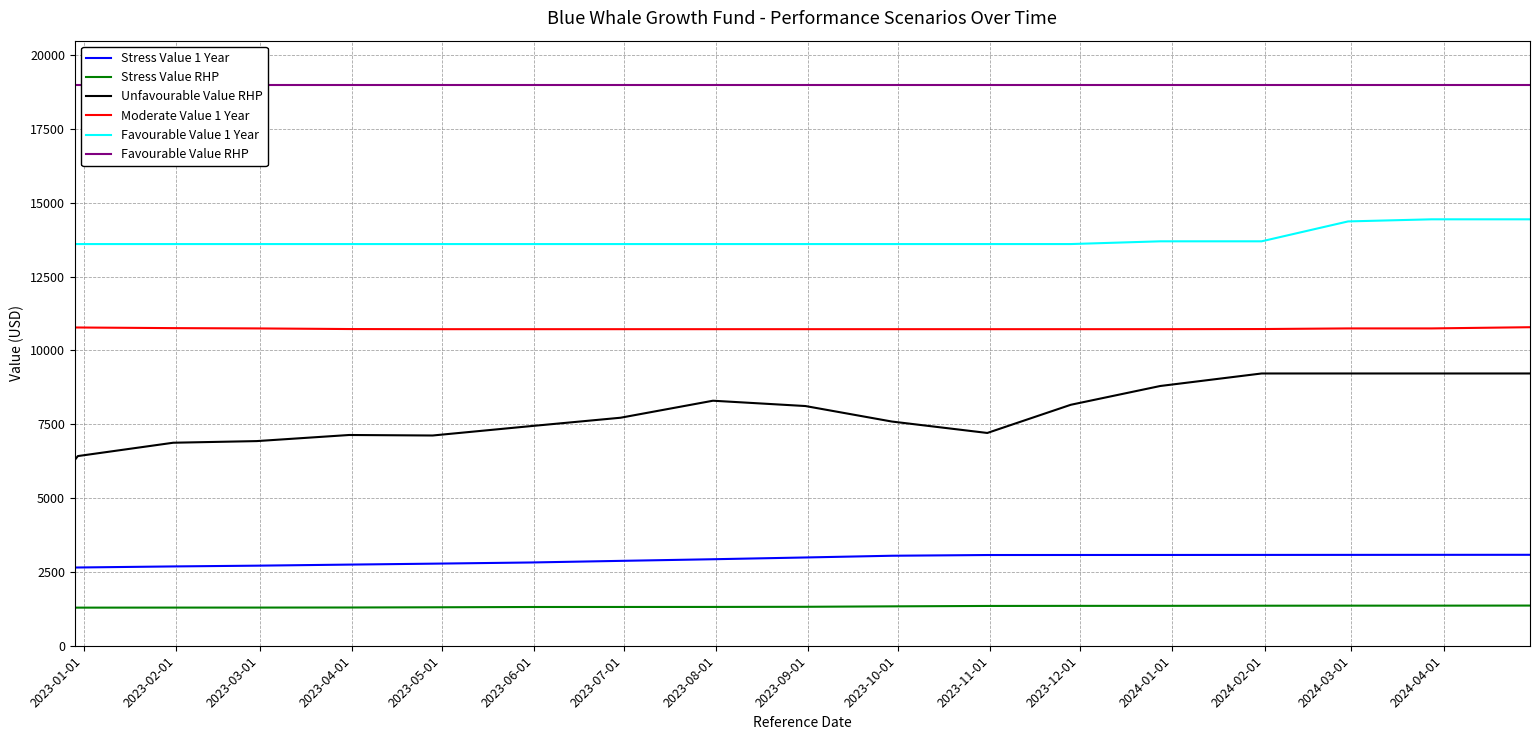

True or false: Moderate Value 1 Year and Unfavourable Value RHP intersect in this chart.

False